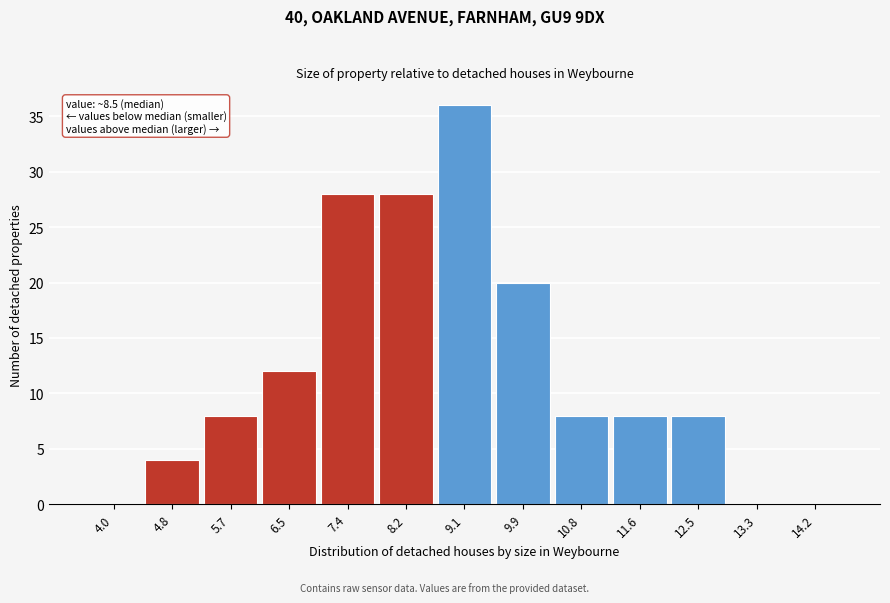

Reading left to right, what are all the values shown in this chart?

4.0=0	4.8=4	5.7=8	6.5=12	7.4=28	8.2=28	9.1=36	9.9=20	10.8=8	11.6=8	12.5=8	13.3=0	14.2=0